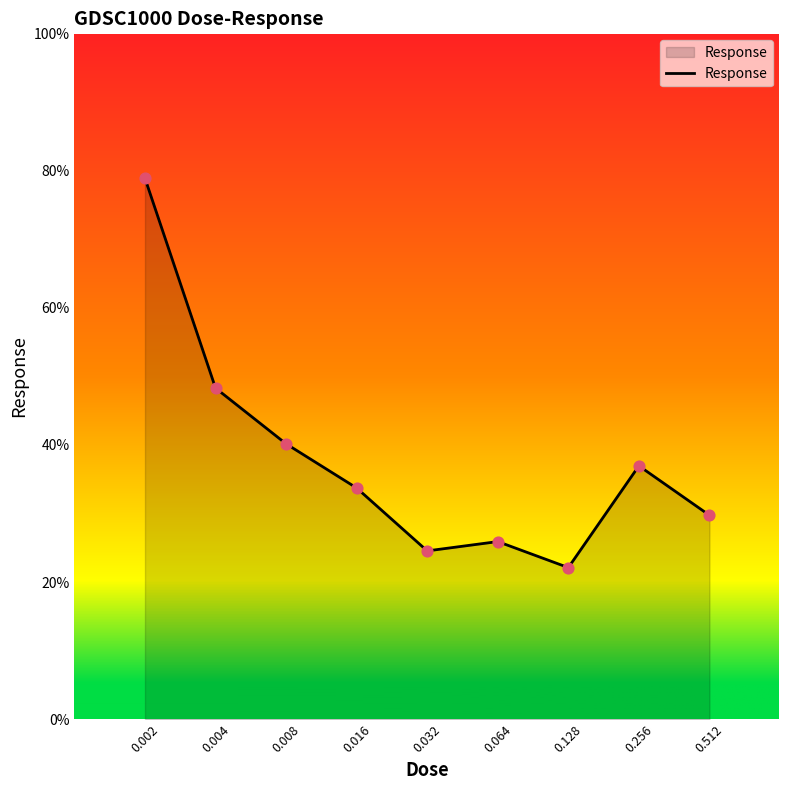

What is the difference between the maximum and minimum values?

56.8